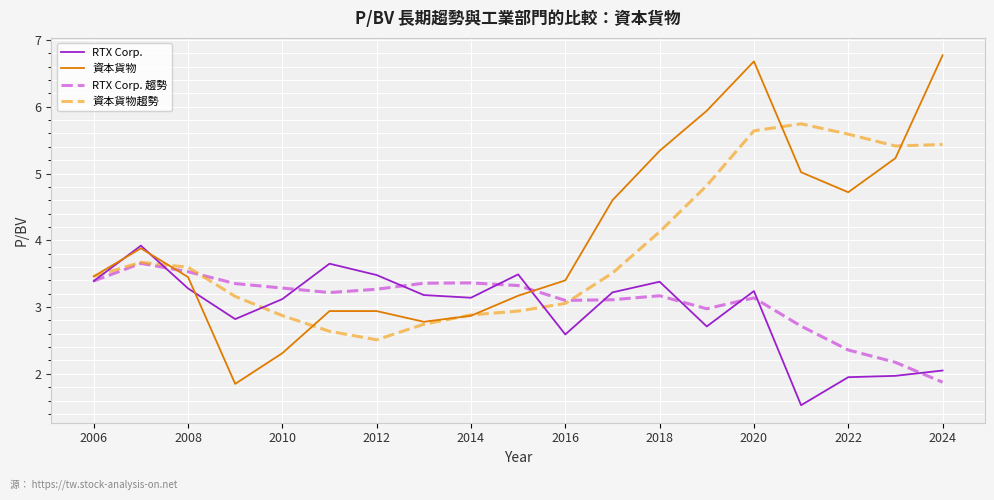

After their last crossing, which series has the higher values: 資本貨物 or 資本貨物趨勢?

資本貨物